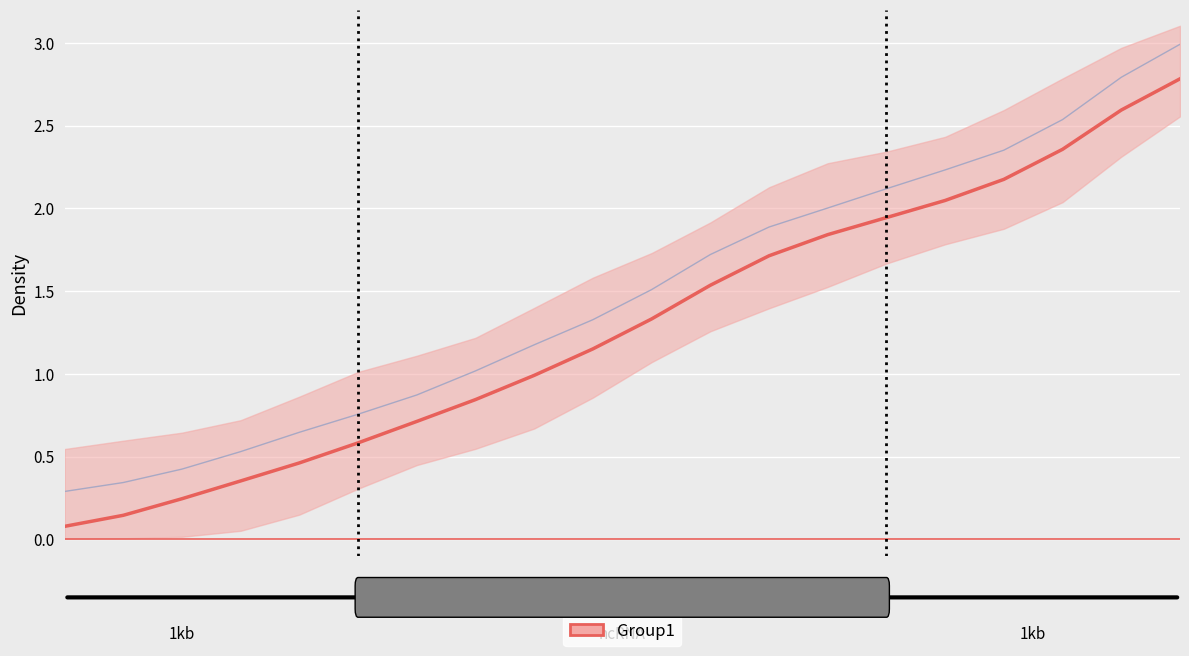

List the labels in order of value, largest first.

19, 18, 17, 16, 15, 14, 13, 12, 11, 10, 9, 8, 7, 6, 5, 4, 3, 2, 1, 0